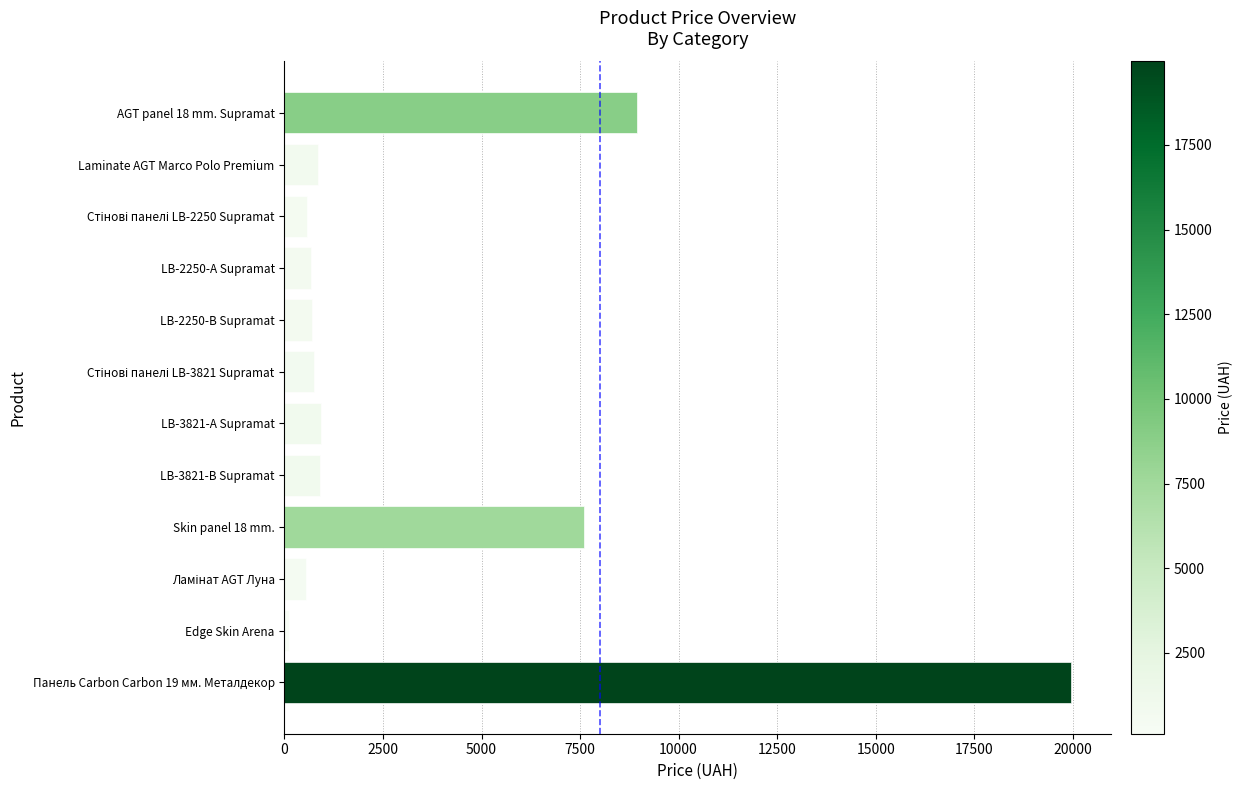

Rank the categories by value from highest to lowest.

Панель Carbon Carbon 19 мм. Металдекор, AGT panel 18 mm. Supramat, Skin panel 18 mm., LB-3821-А Supramat, LB-3821-В Supramat, Laminate AGT Marco Polo Premium, Стінові панелі LB-3821 Supramat, LB-2250-В Supramat, LB-2250-А Supramat, Стінові панелі LB-2250 Supramat, Ламінат AGT Луна, Edge Skin Arena